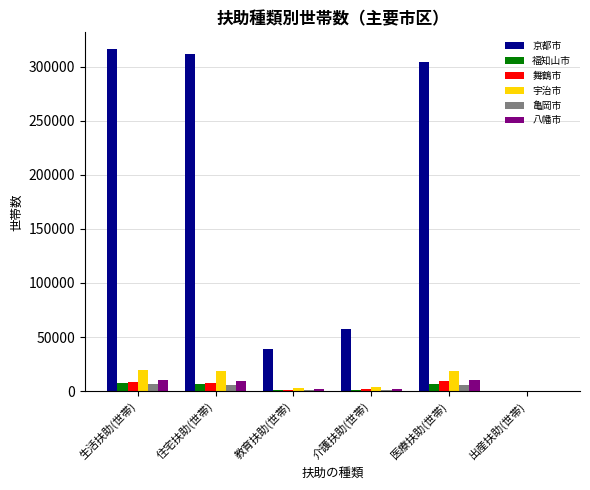

Which series changed the most between 住宅扶助(世帯) and 出産扶助(世帯)?

京都市